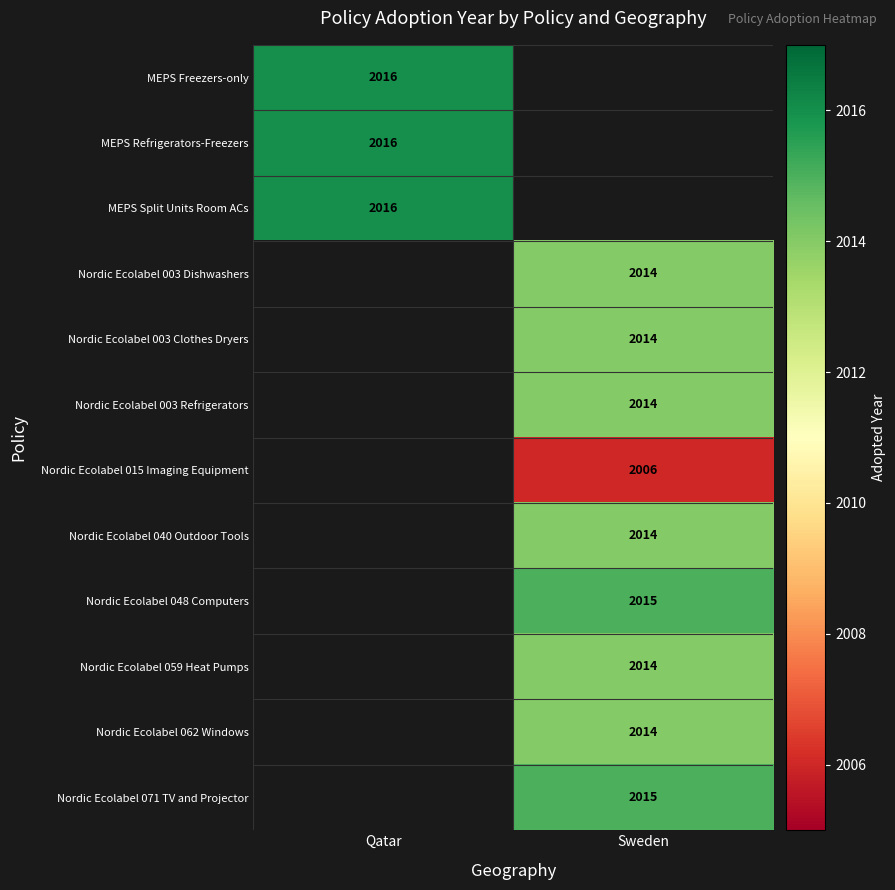

True or false: Nordic Ecolabel 003 Dishwashers has a value of 2014 at Sweden.

True